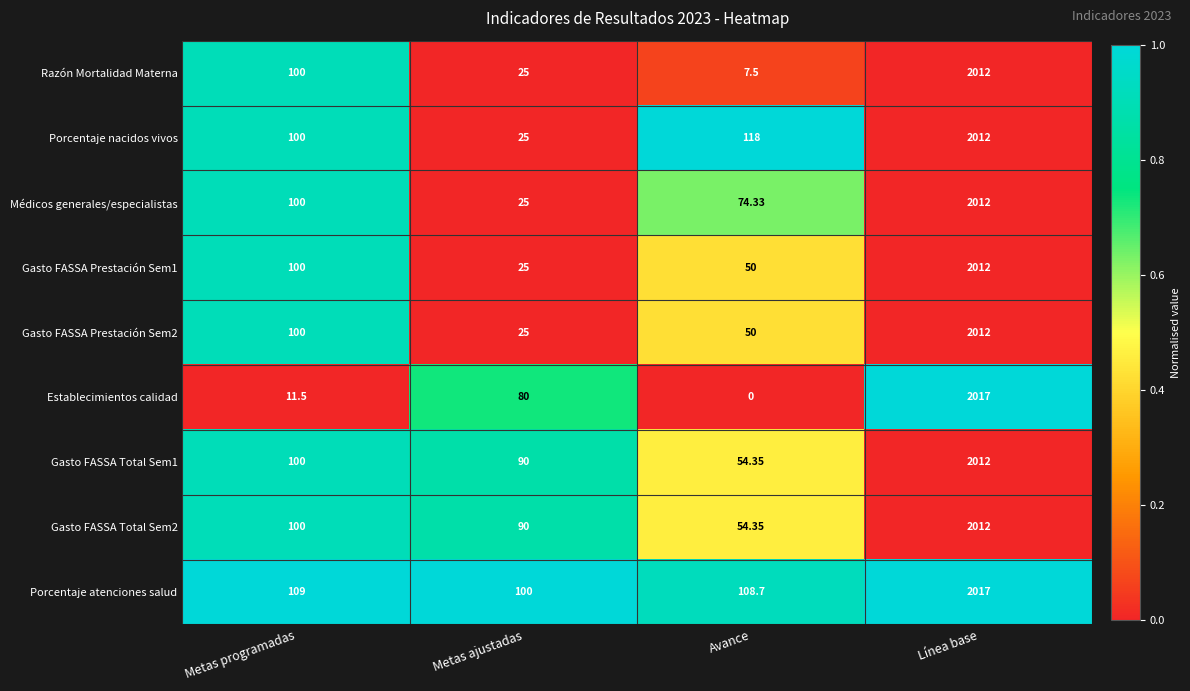

Where is Gasto FASSA Total Sem2 nearest to the value 1033?

Metas programadas